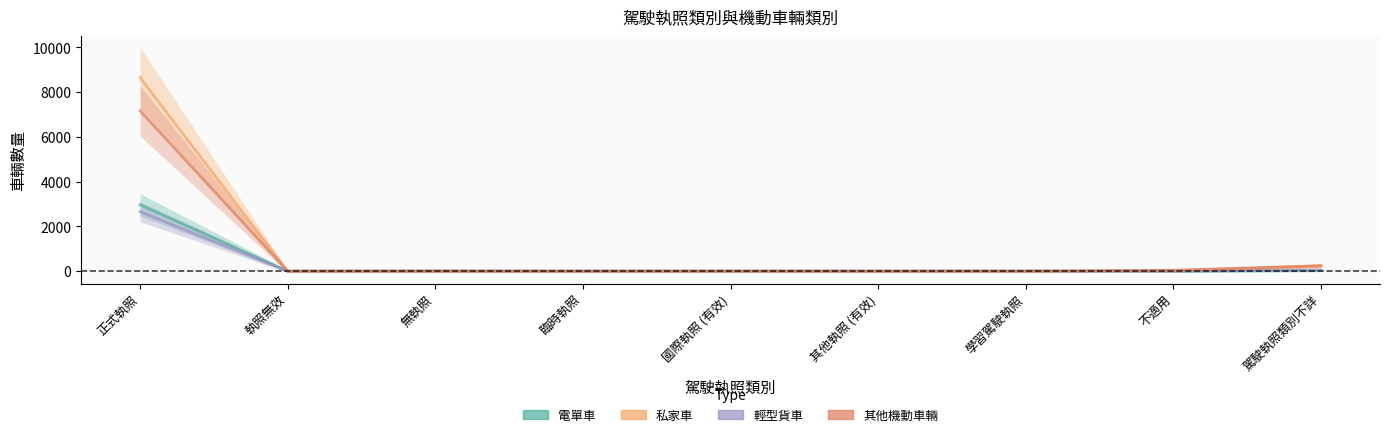

Does the chart display data point markers on the line(s)?

No